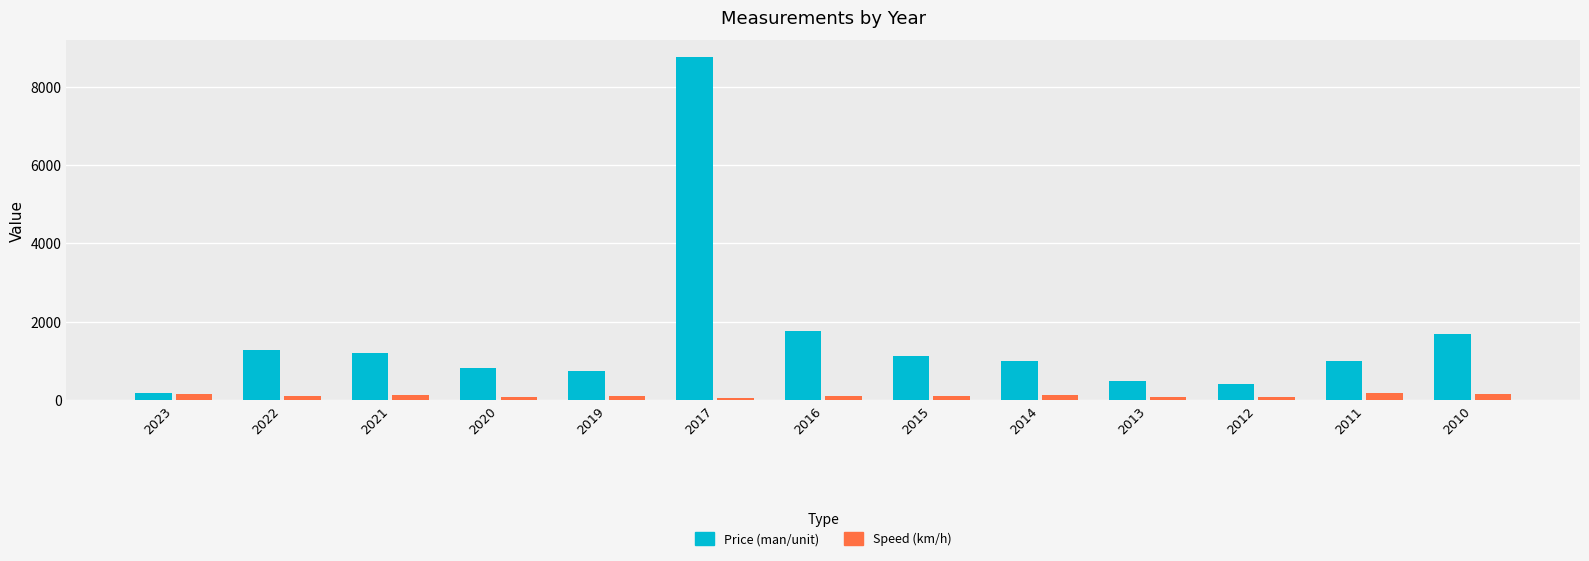

At which category does the chart reach its peak across all series?

2017